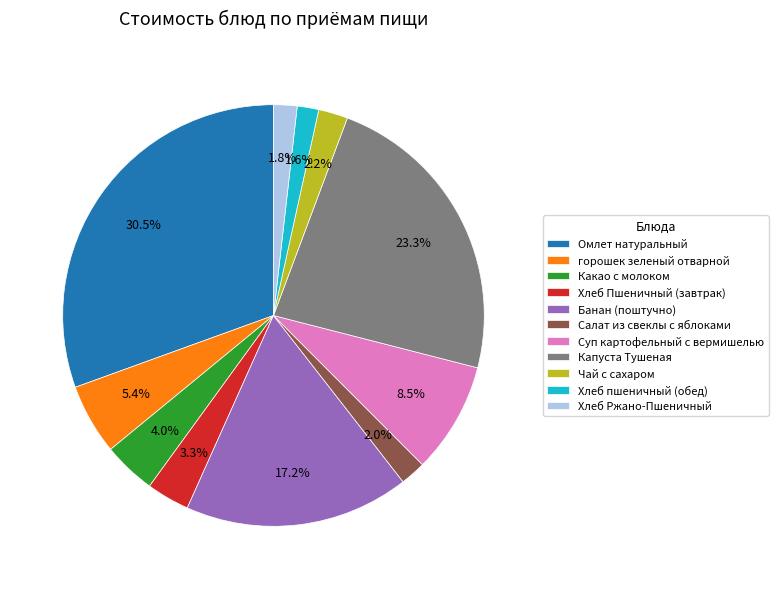

To the nearest percent, what portion does Какао с молоком represent?

4%